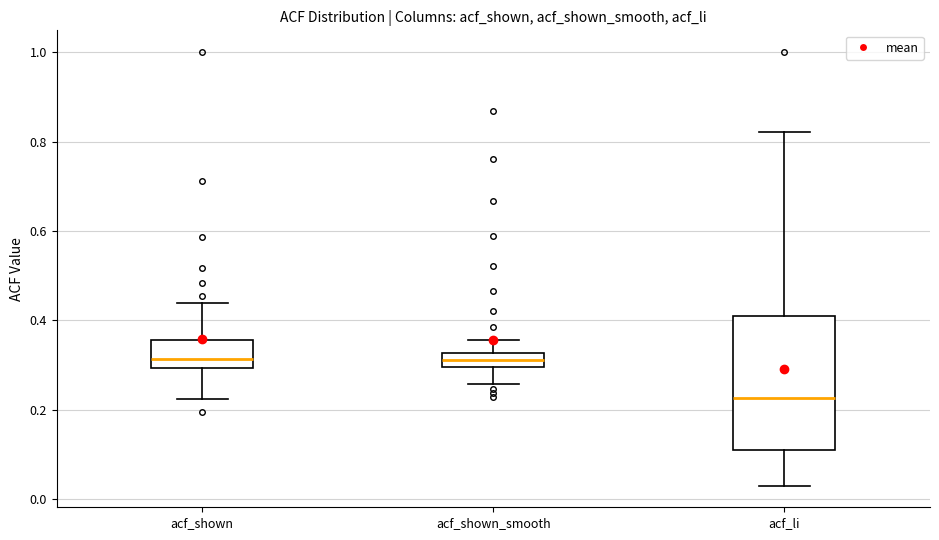

Reading left to right, transcribe this box plot: for each box, give where its median line is, the range the box spans, and where its two whiskers end, as read against the y-axis. The values are not printed on the chart, so give them approximately, as read against the axis.

acf_shown: median 0.32, box 0.30 to 0.36, whiskers 0.22 to 0.44
acf_shown_smooth: median 0.32 (inside the box), box 0.30 to 0.32, whiskers 0.26 to 0.36
acf_li: median 0.22, box 0.12 to 0.42, whiskers 0.04 to 0.82